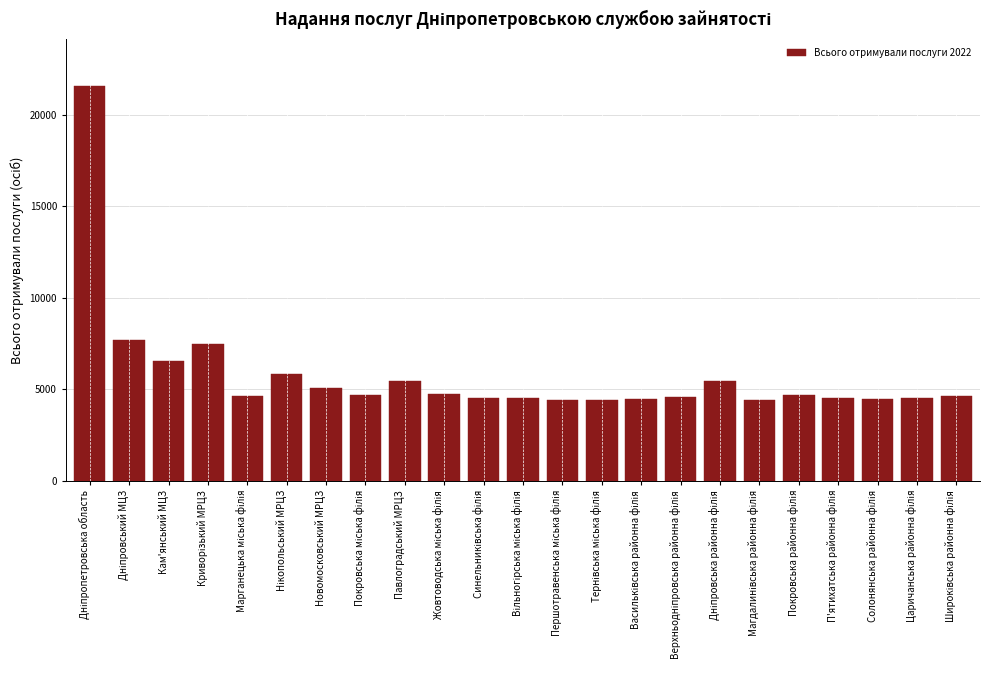

The chart shows a value of 10689 at Кам'янський МЦЗ. True or false?

False